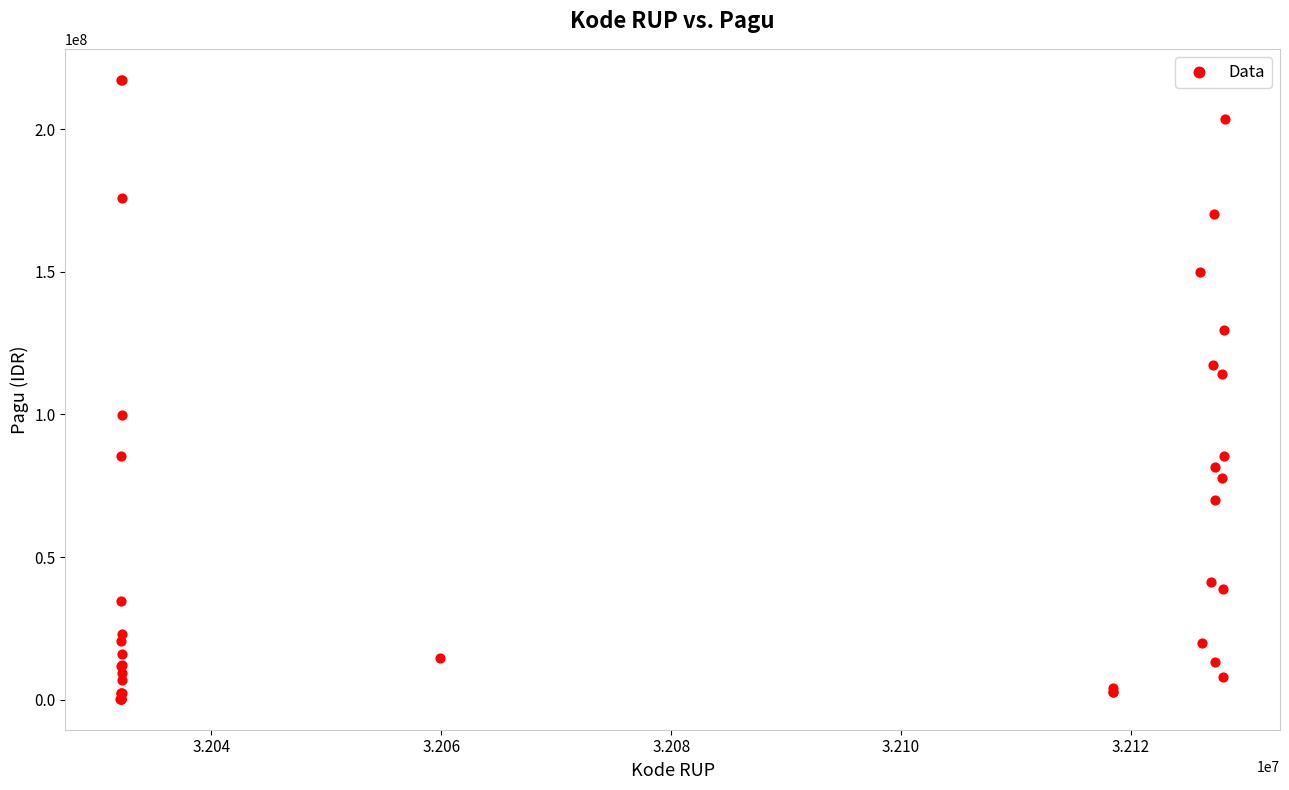

What Y value in the scatter plot is closest to 108830000?

114296000